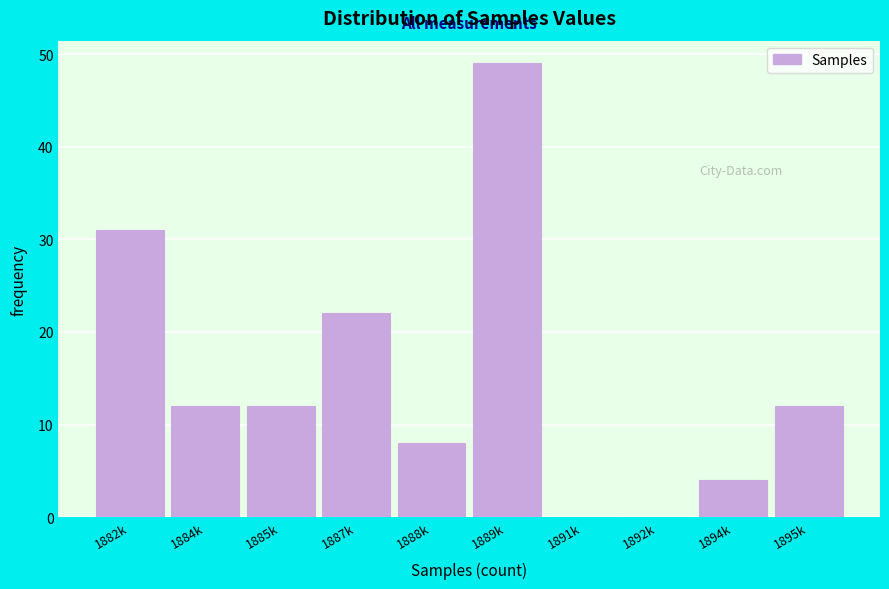

Reading left to right, list all the values displayed in this chart.

1882k=31	1884k=12	1885k=12	1887k=22	1888k=8	1889k=49	1891k=0	1892k=0	1894k=4	1895k=12